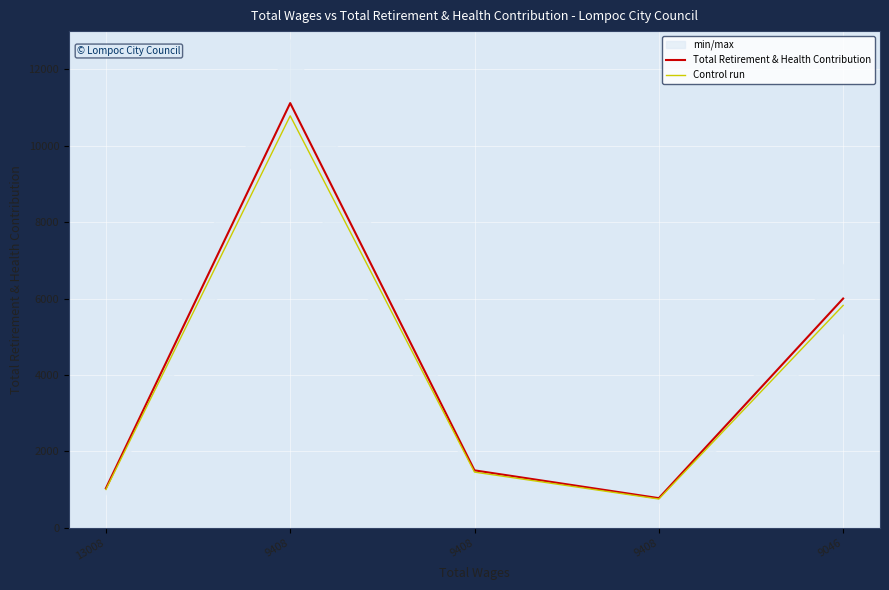

At which label does Total Retirement & Health Contribution reach its peak?

9408